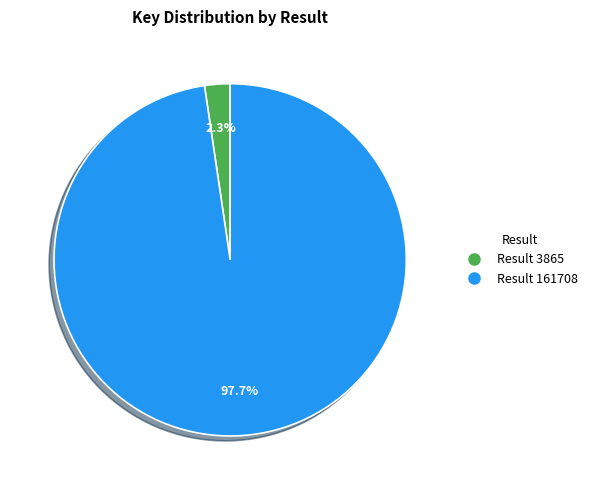

Is there a majority slice in this chart?

Yes